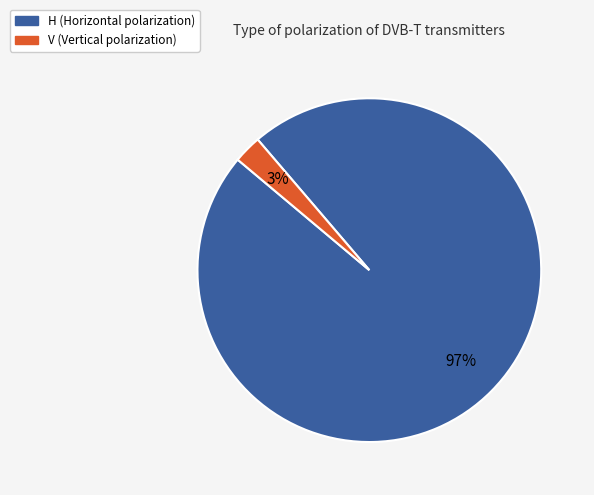

To the nearest percent, what portion does H represent?

97%